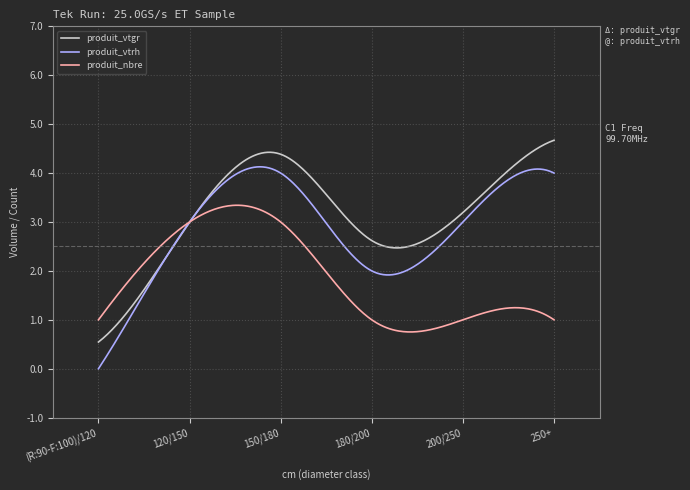

Rank the series by their maximum value, from lowest to highest.

produit_nbre, produit_vtrh, produit_vtgr